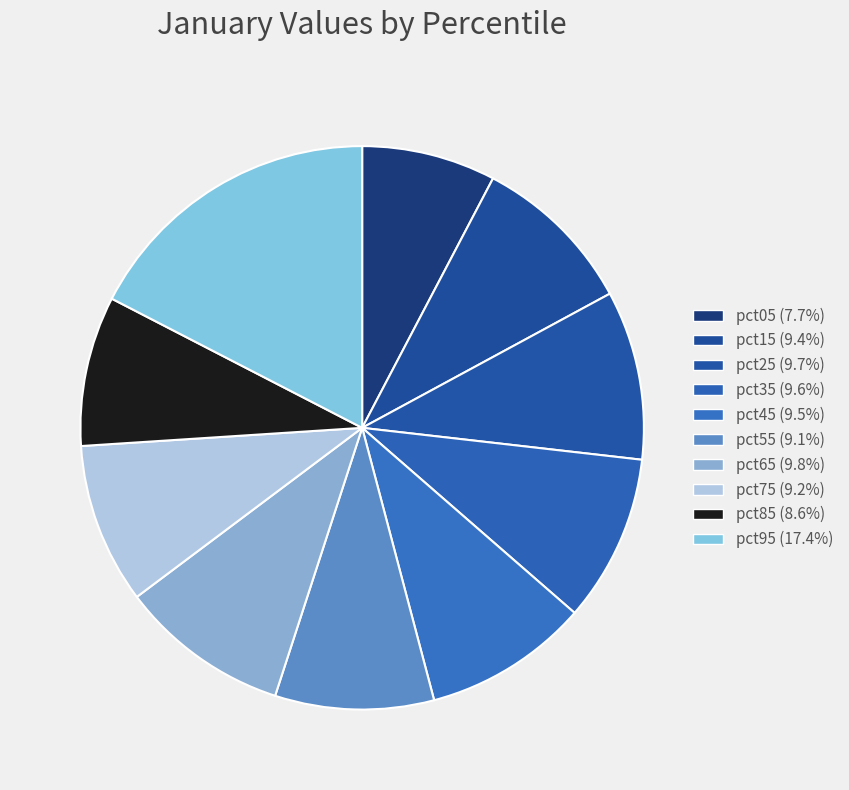

How many segments does this pie chart have?

10